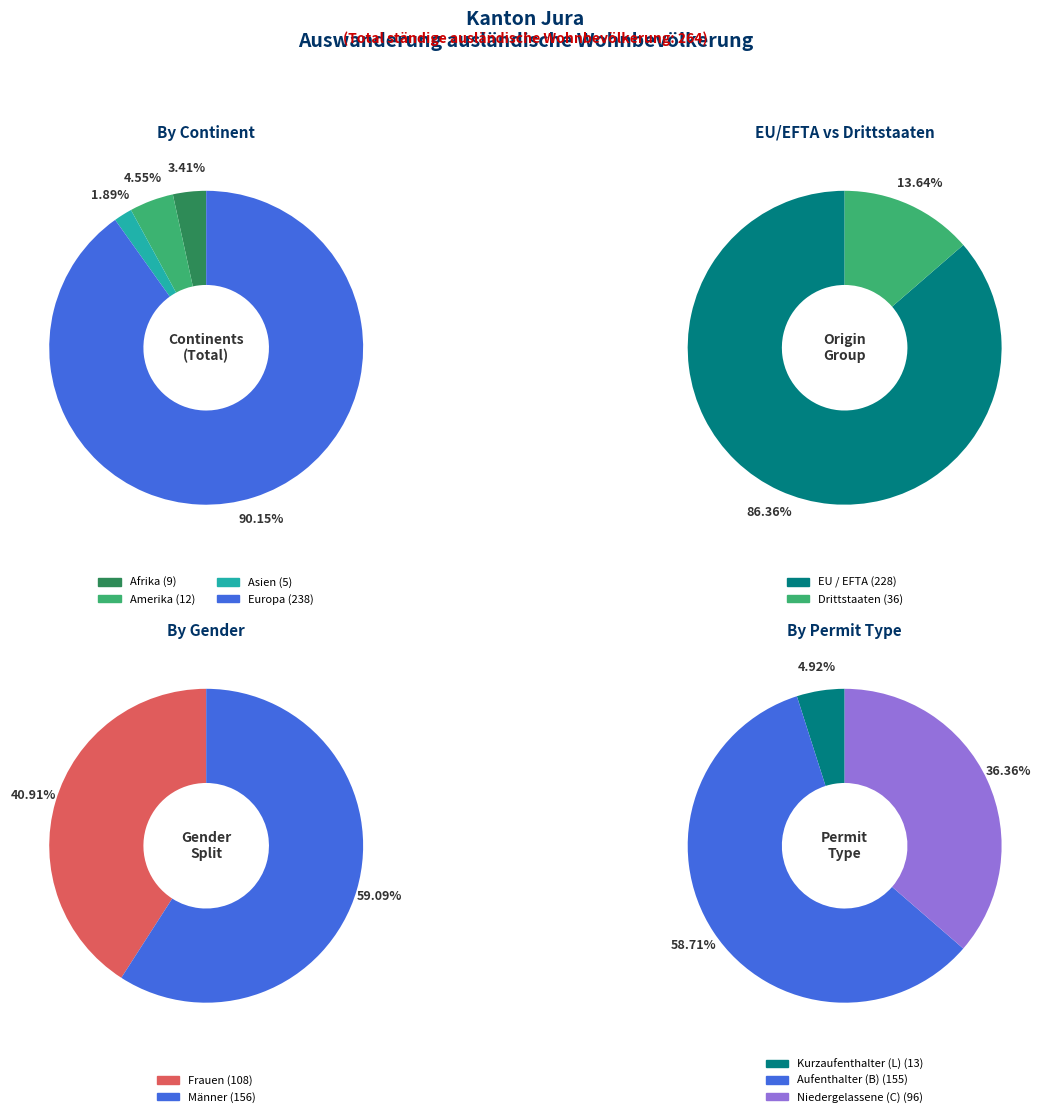

What percentage is the Afrika slice, to the nearest percent?

3%